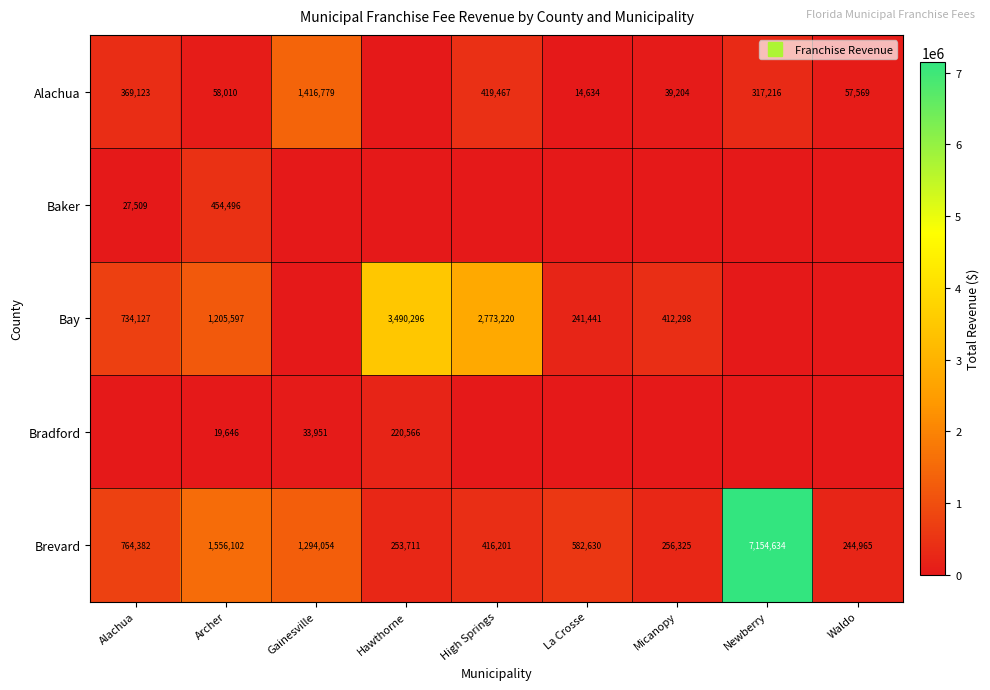

What is the difference between the maximum and second lowest values in the Brevard series?

6900923